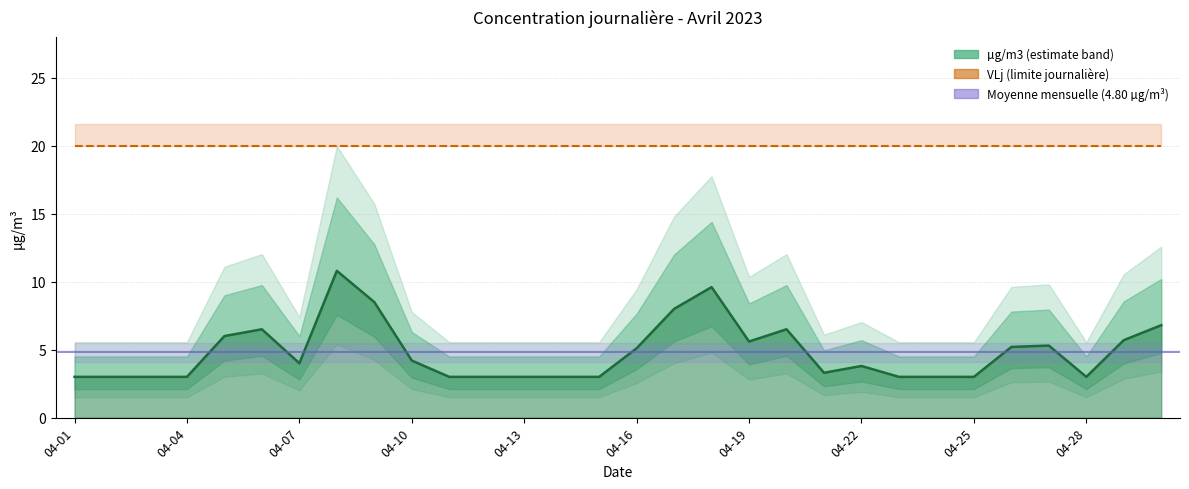

Reading left to right, transcribe all the data shown in this chart.

3.0	3.0	3.0	3.0	6.0	6.5	4.0	10.8	8.5	4.2	3.0	3.0	3.0	3.0	3.0	5.1	8.0	9.6	5.6	6.5	3.3	3.8	3.0	3.0	3.0	5.2	5.3	3.0	5.7	6.8